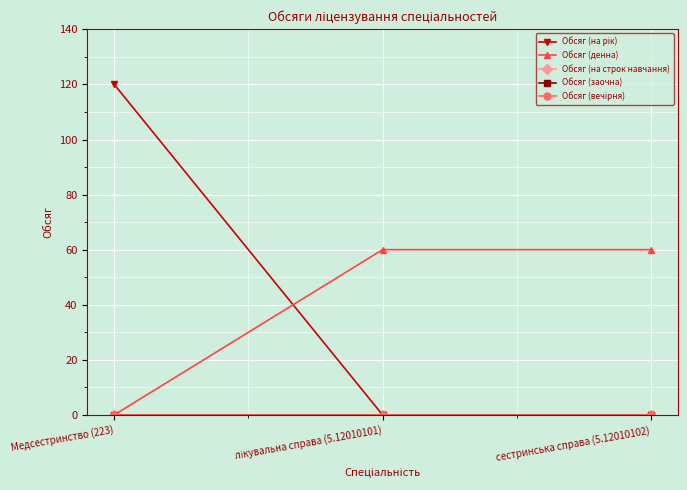

Is this an area chart (filled region under the line)?

No